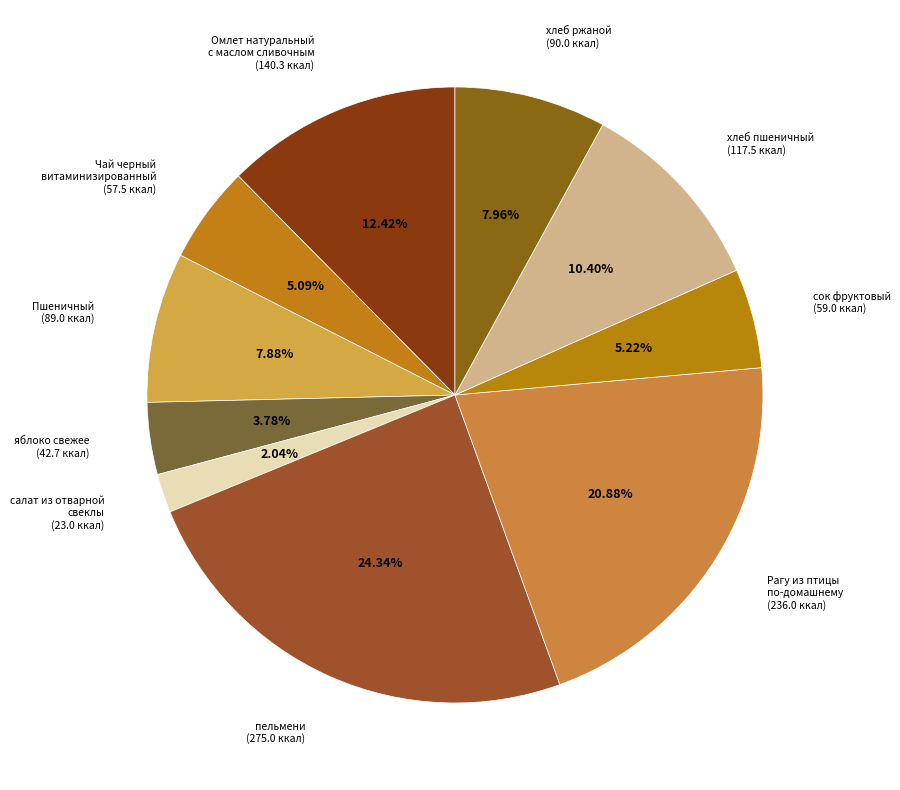

Approximately how many times larger is the value at яблоко свежее (42.7 ккал) compared to Омлет натуральный с маслом сливочным (140.3 ккал)?

0.3